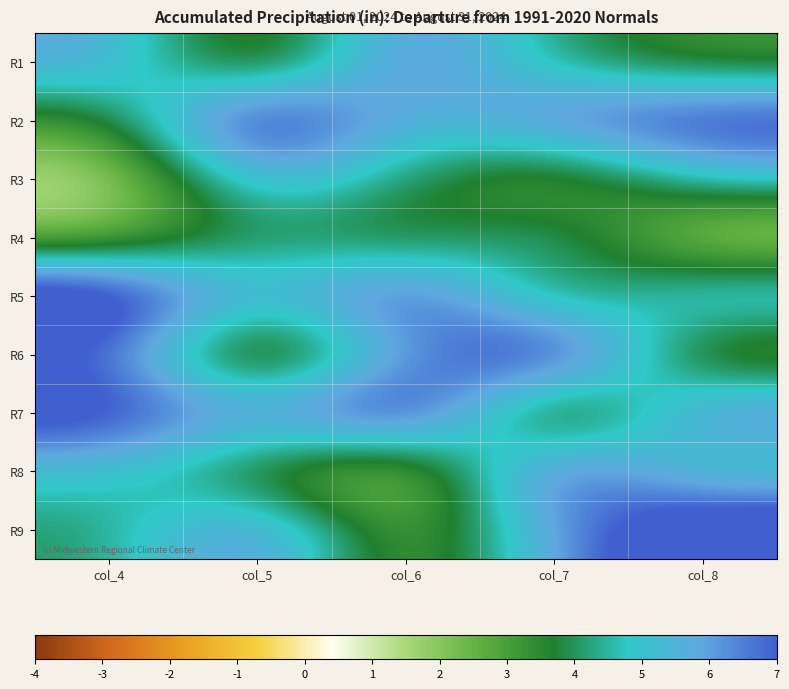

How many series are shown in this chart?

9